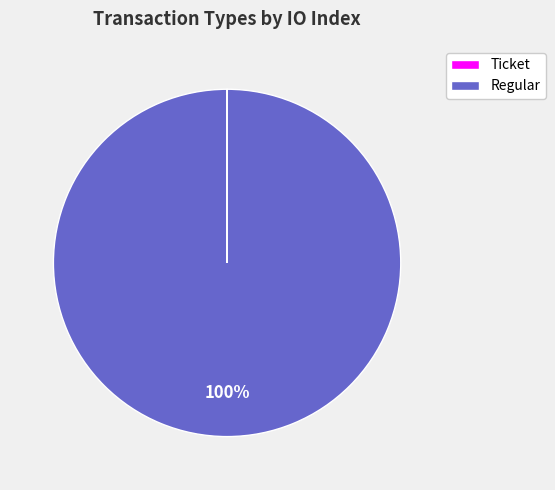

To the nearest percent, what is the difference between the largest and smallest slice percentages?

100%